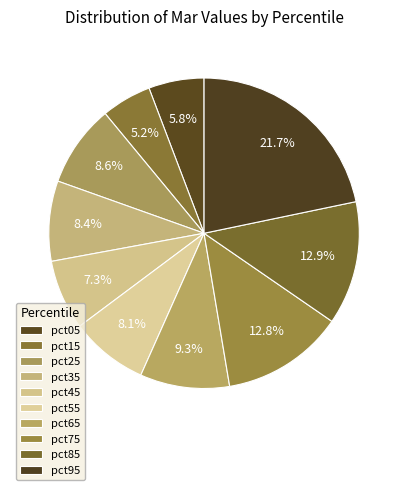

What is the total percentage of pct65 and pct25?

17.9%